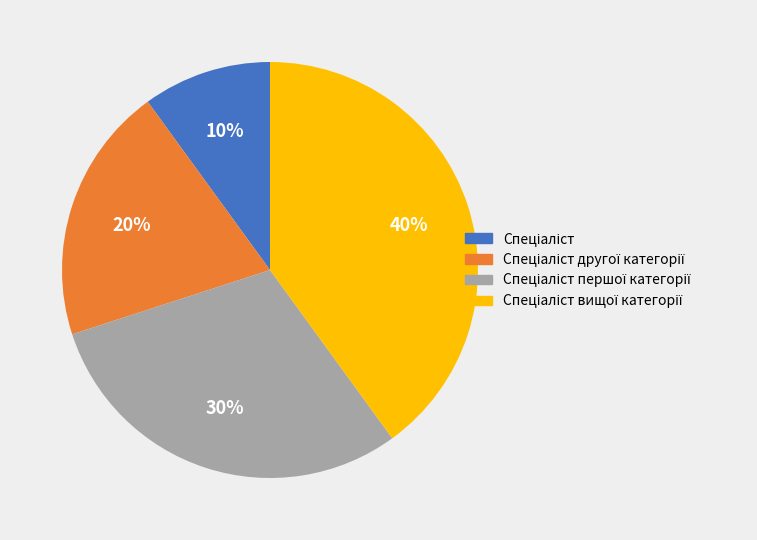

How many slices are in this pie chart?

4